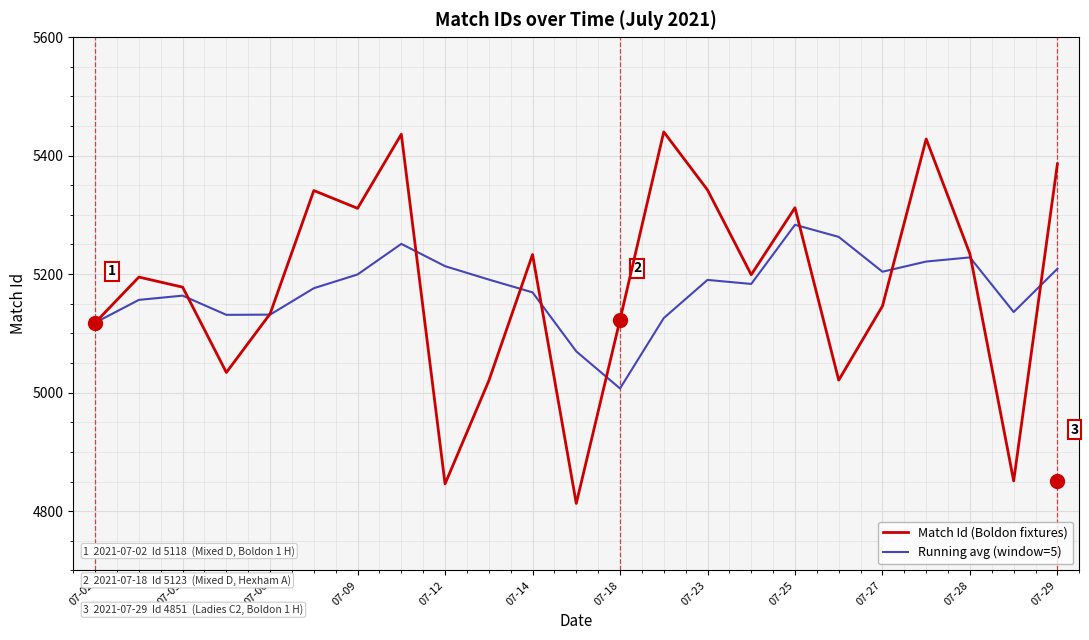

Which series has the largest range (max minus min)?

Match Id (Boldon fixtures)